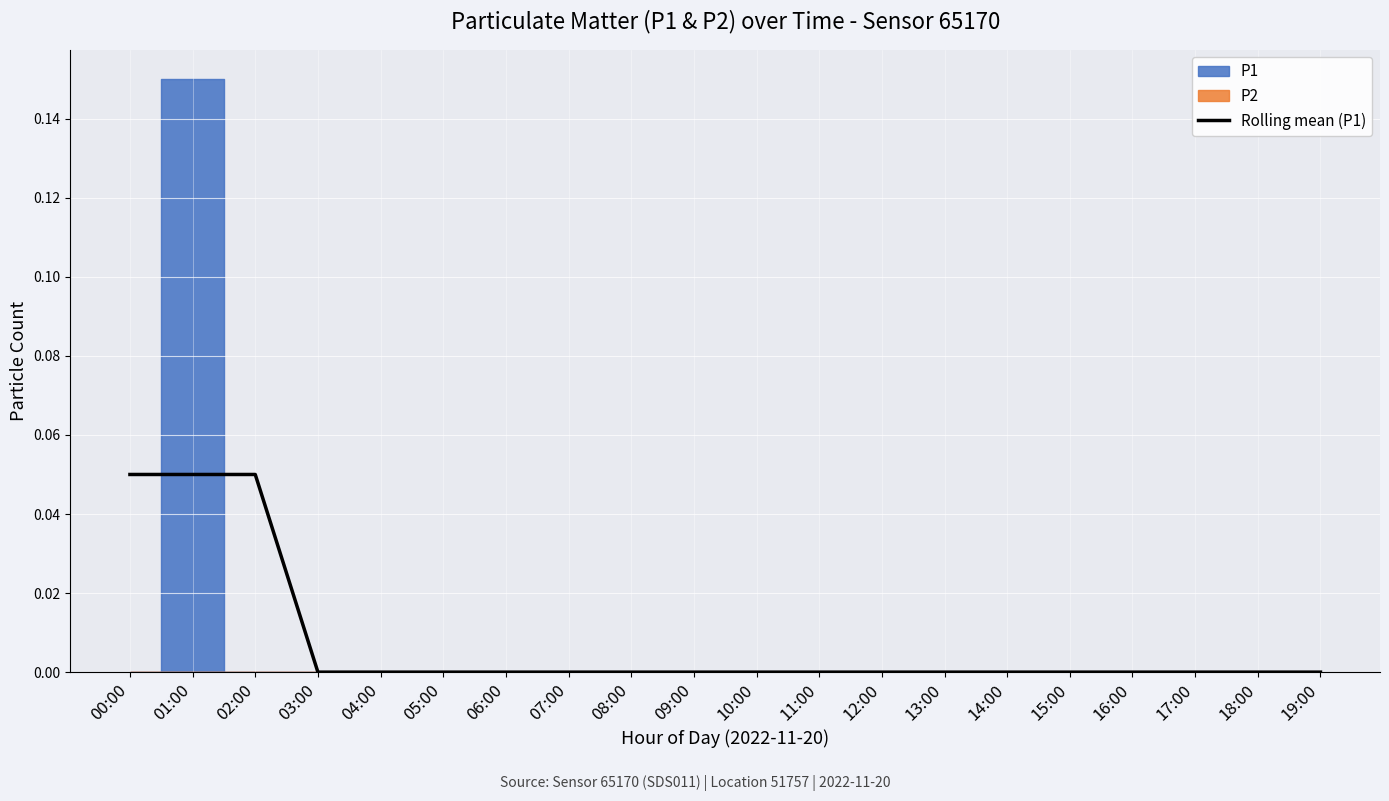

List the labels in order of value, smallest first.

03:00, 04:00, 05:00, 06:00, 07:00, 08:00, 09:00, 10:00, 11:00, 12:00, 13:00, 14:00, 15:00, 16:00, 17:00, 18:00, 19:00, 00:00, 01:00, 02:00